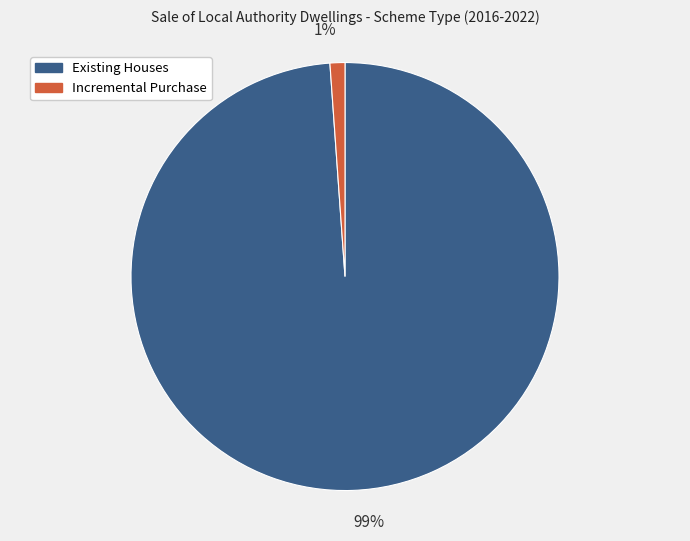

To the nearest percent, what is the average slice percentage?

50%